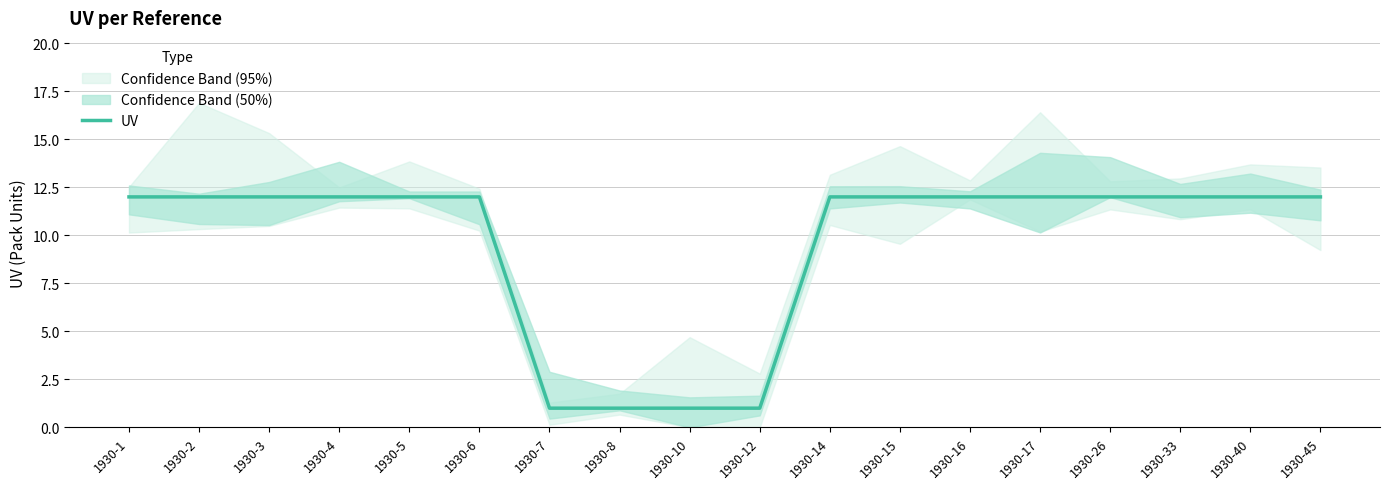

What is the approximate value at 1930-45, to the nearest 10?

10